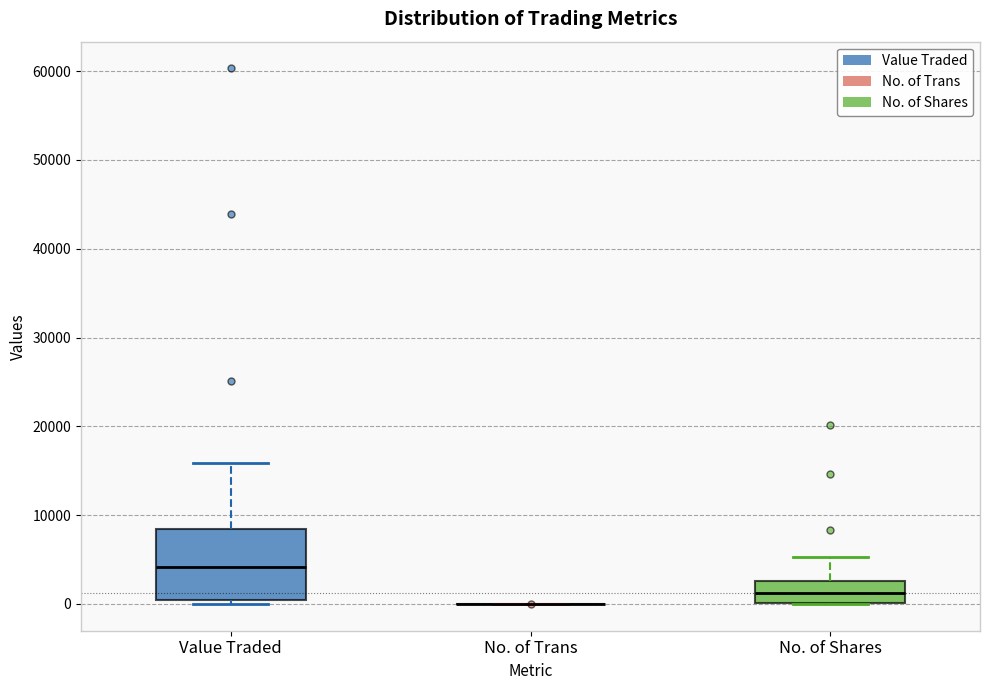

Reading left to right, read every box against the y-axis: the position of its median line, the range the box covers, and the ends of its whiskers. The values are not printed on the chart, so give them approximately, as read against the axis.

Value Traded: median 4000, box 0 to 8000, whiskers 0 (just below the box's lower edge) to 16000
No. of Trans: box collapsed to a line at 0, whiskers 0 to 0
No. of Shares: median 1000, box 0 to 3000, whiskers 0 to 5000